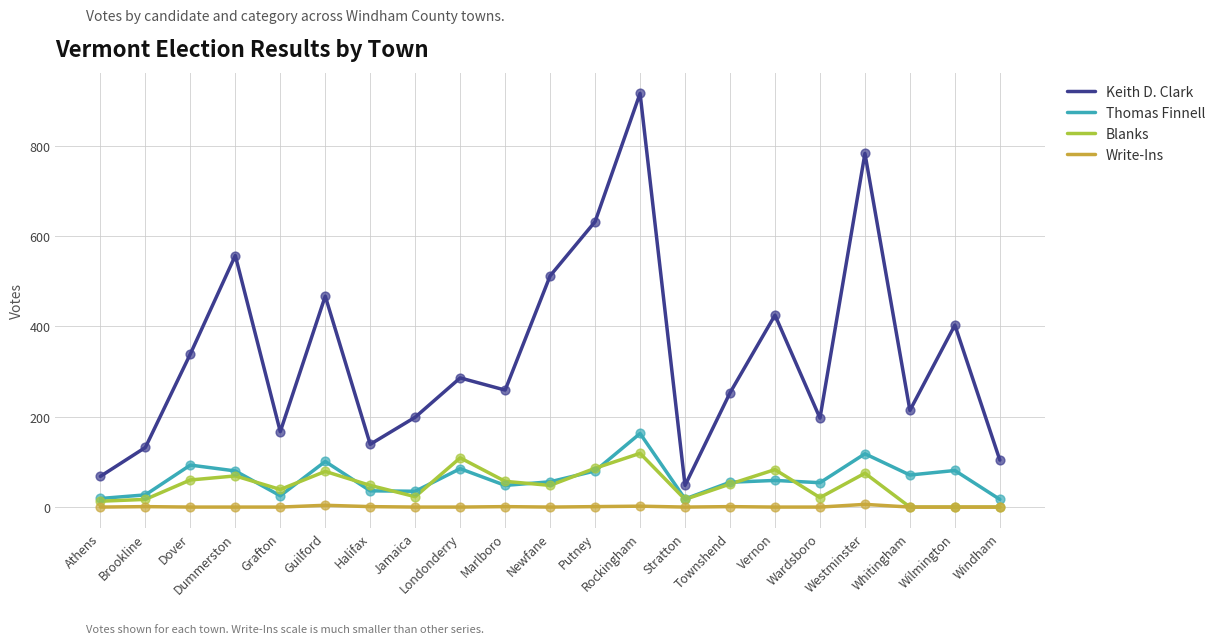

Is the value of Keith D. Clark at Stratton greater than the value of Write-Ins at Newfane?

Yes